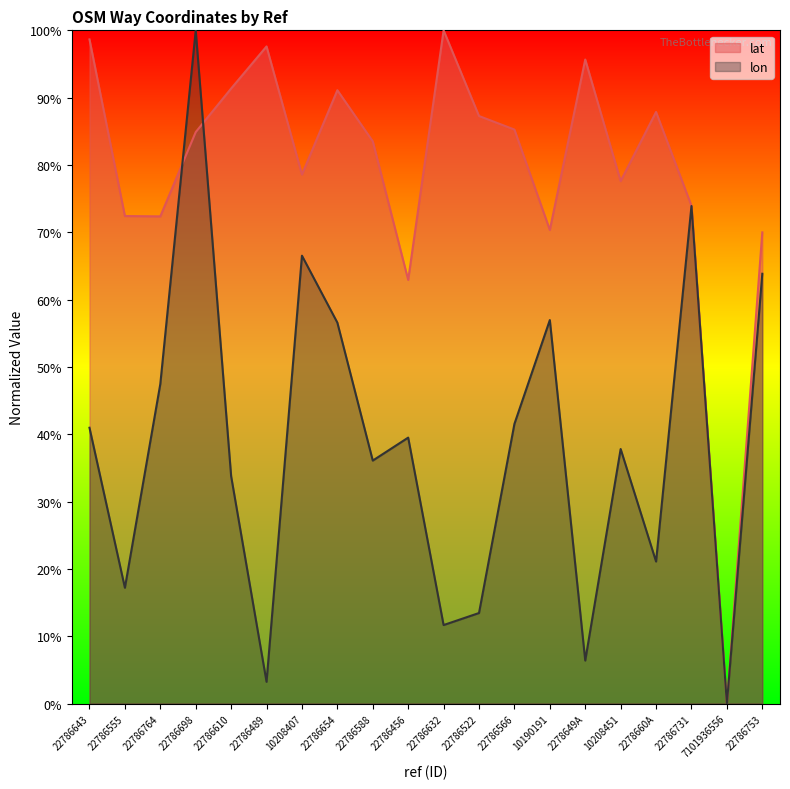

True or false: lon and lat cross at least once.

True